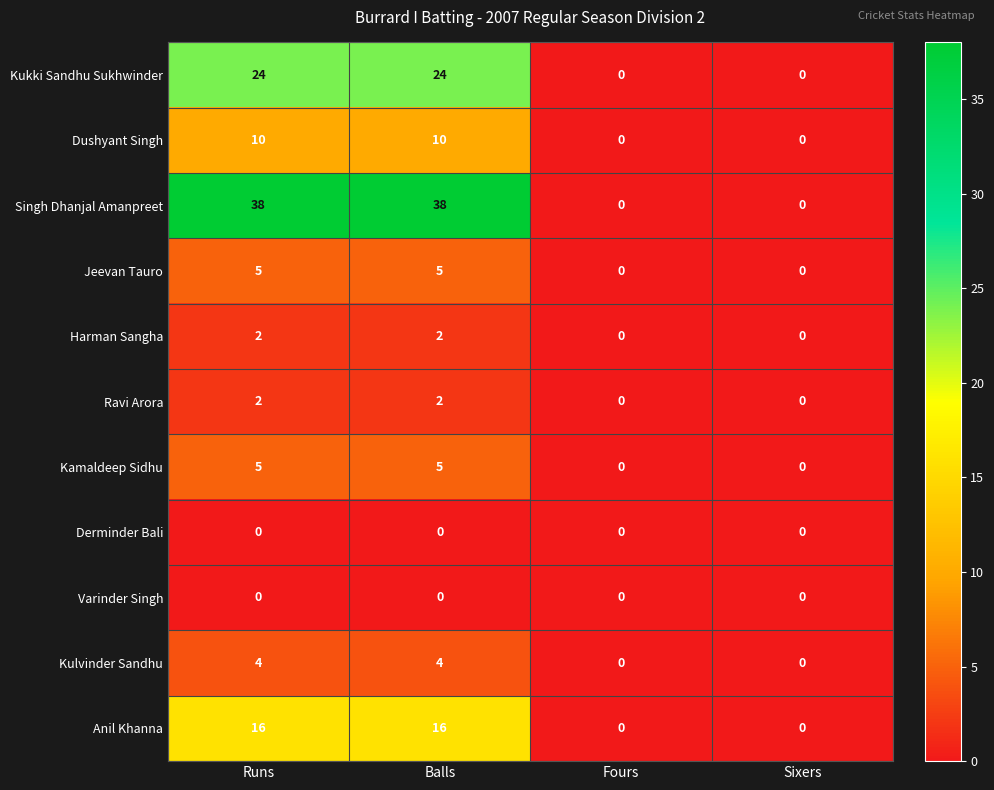

Which series has the widest spread of values?

Singh Dhanjal Amanpreet